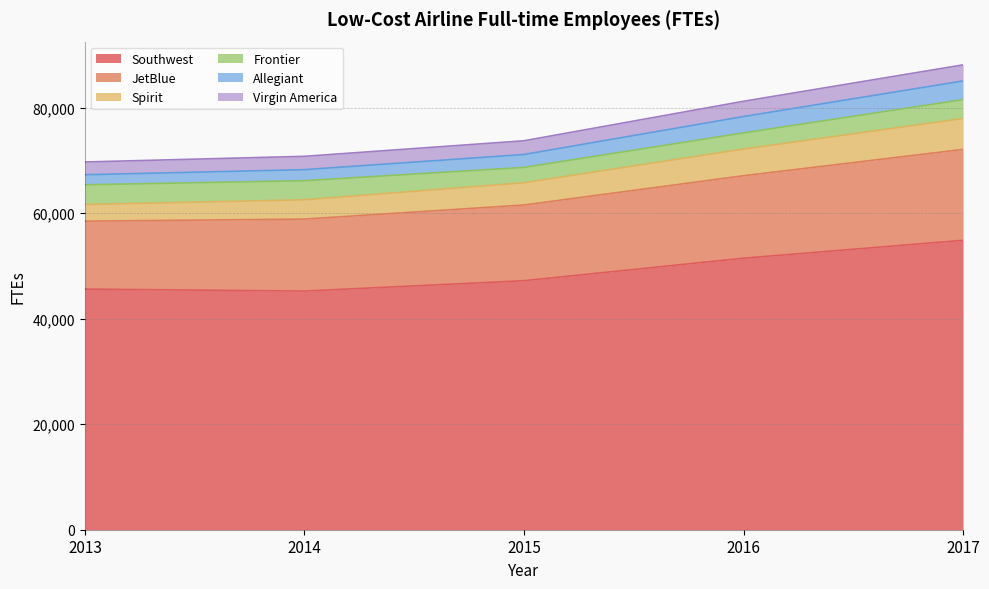

What is the lowest value of the Southwest series?

45217